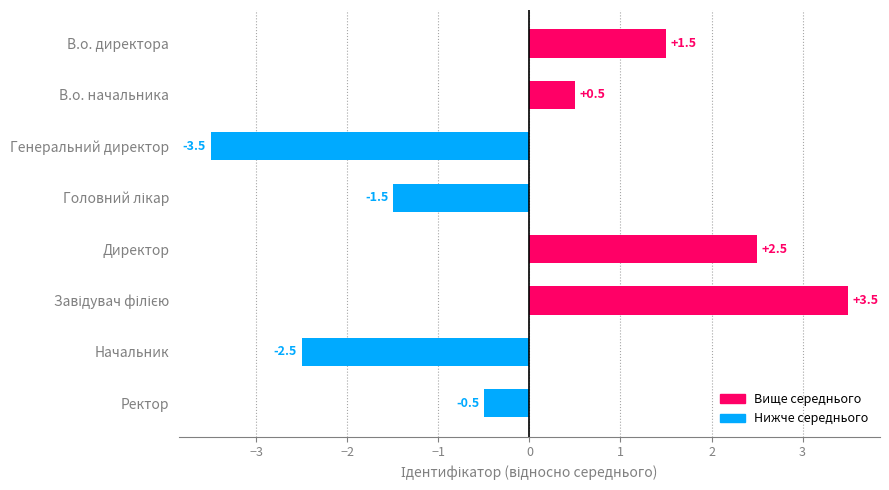

What is the label of the 3rd bar from the top?

Генеральний директор